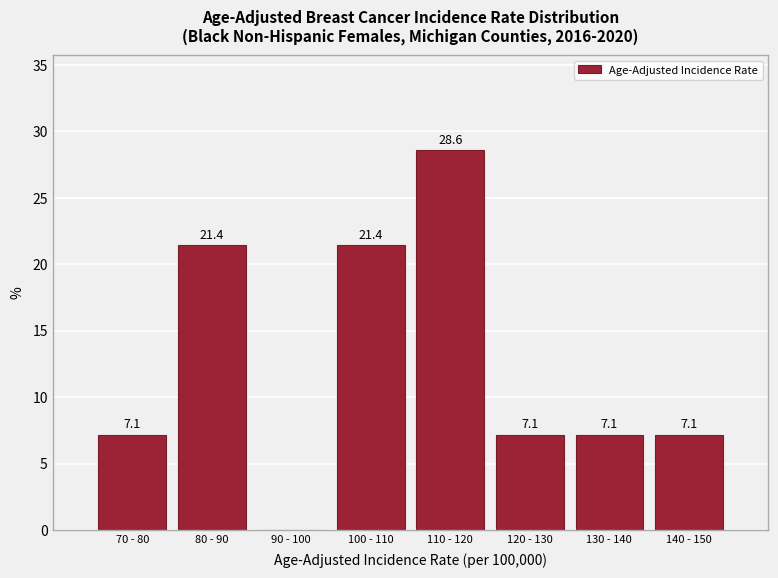

Reading left to right, transcribe all the data shown in this chart.

70 - 80=7.1	80 - 90=21.4	90 - 100=0.0	100 - 110=21.4	110 - 120=28.6	120 - 130=7.1	130 - 140=7.1	140 - 150=7.1